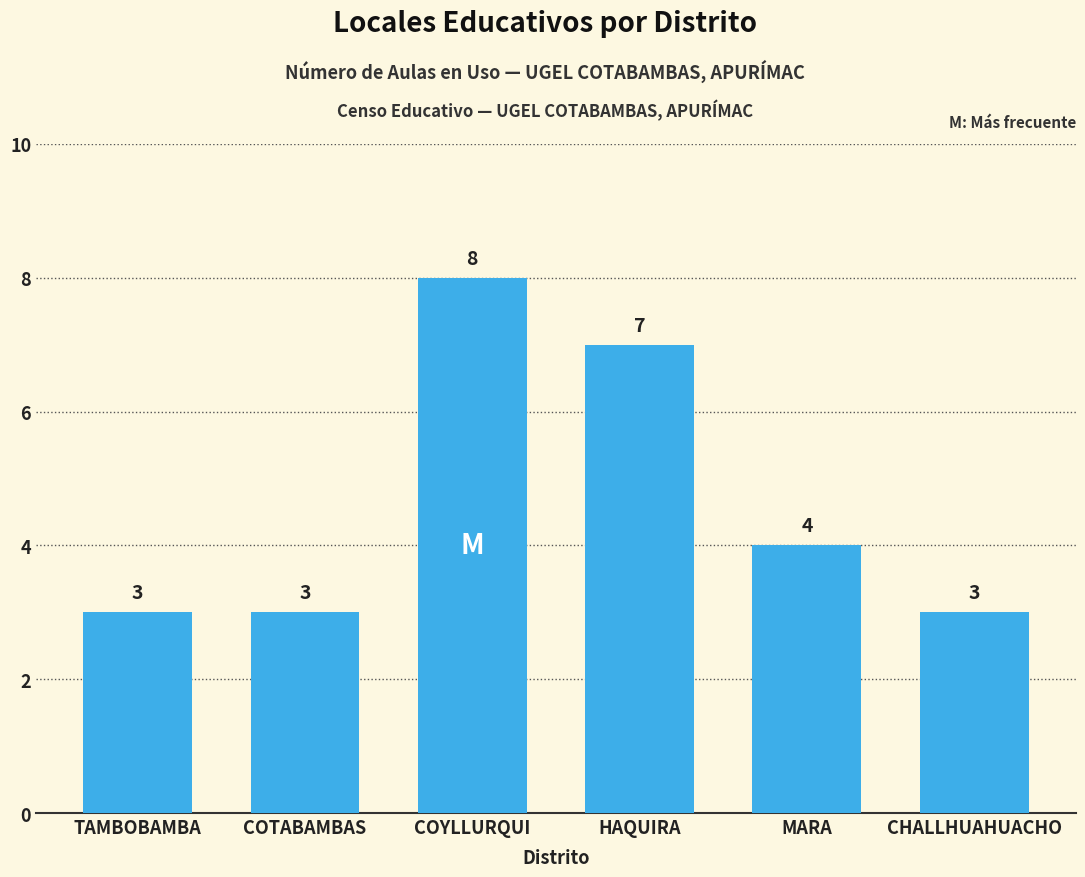

The value at COTABAMBAS is 2. True or false?

False